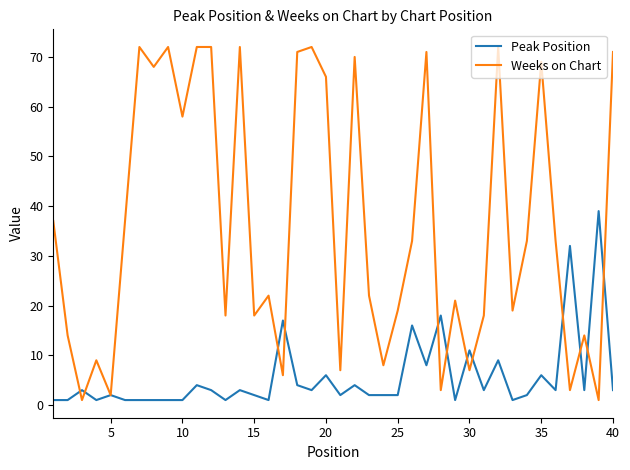

Which series has the largest total across all categories?

Weeks on Chart